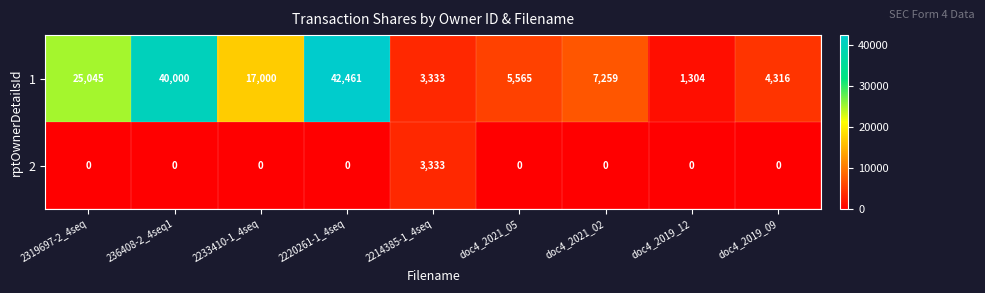

Reading left to right, transcribe all the data shown in this chart.

1: 25045	40000	17000	42461	3333	5565	7259	1304	4316
2: 0	0	0	0	3333	0	0	0	0